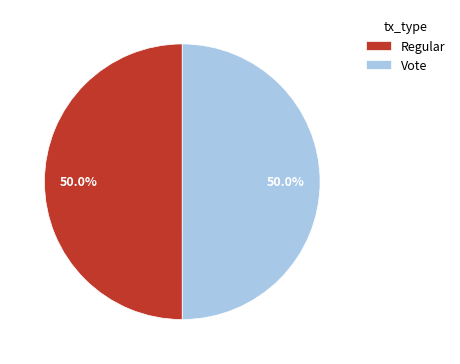

Do Regular and Vote together represent more than half of the pie?

Yes